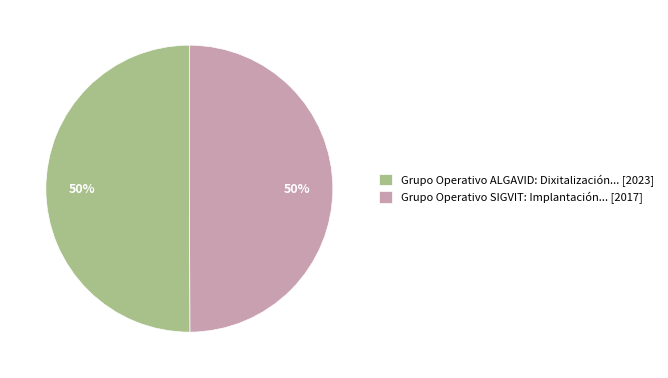

To the nearest percent, what portion does Grupo Operativo ALGAVID: Dixitalización... [2023] represent?

50%